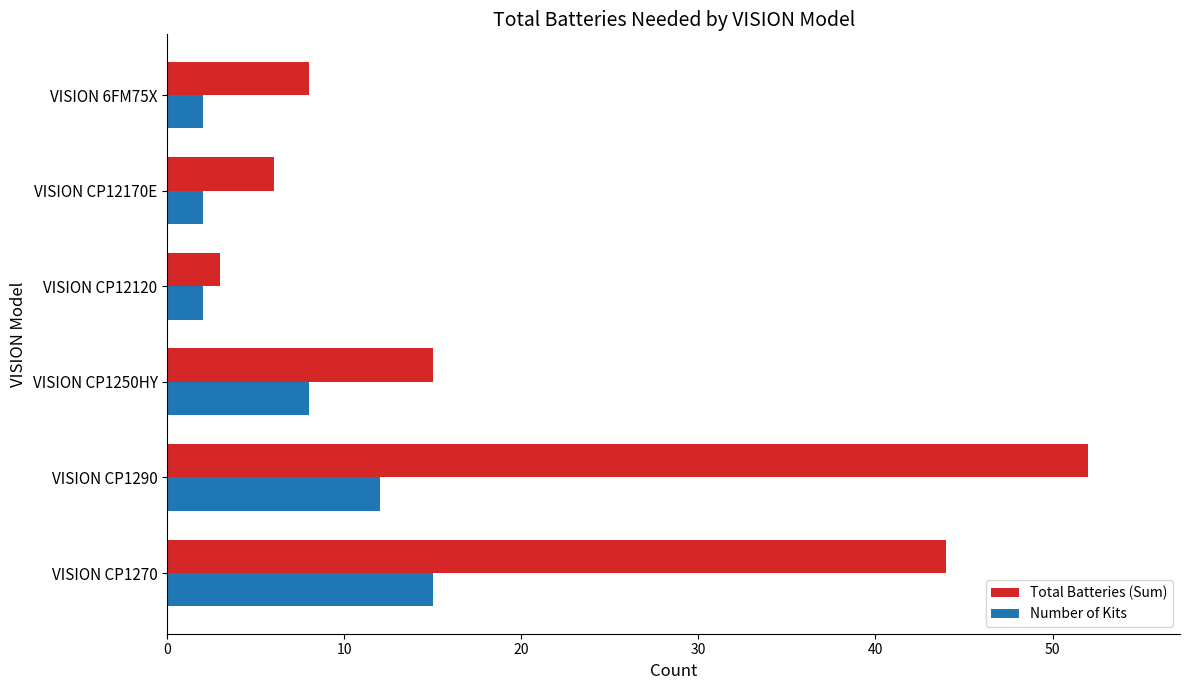

Is it true that Number of Kits equals 6 at VISION CP1270?

False